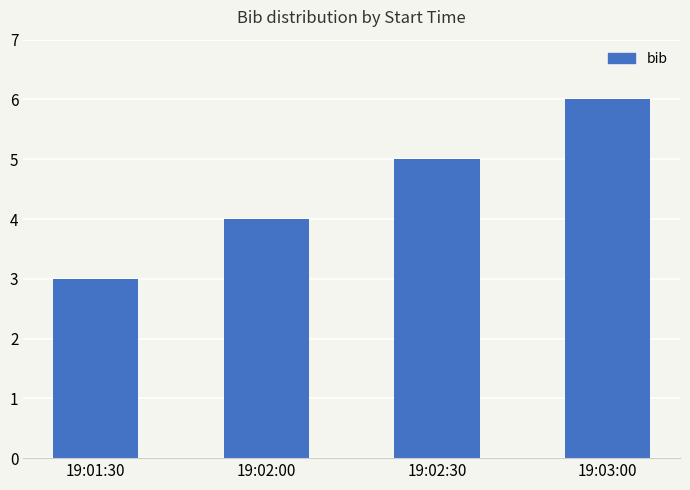

The chart shows a value of 3 at 19:01:30. True or false?

True